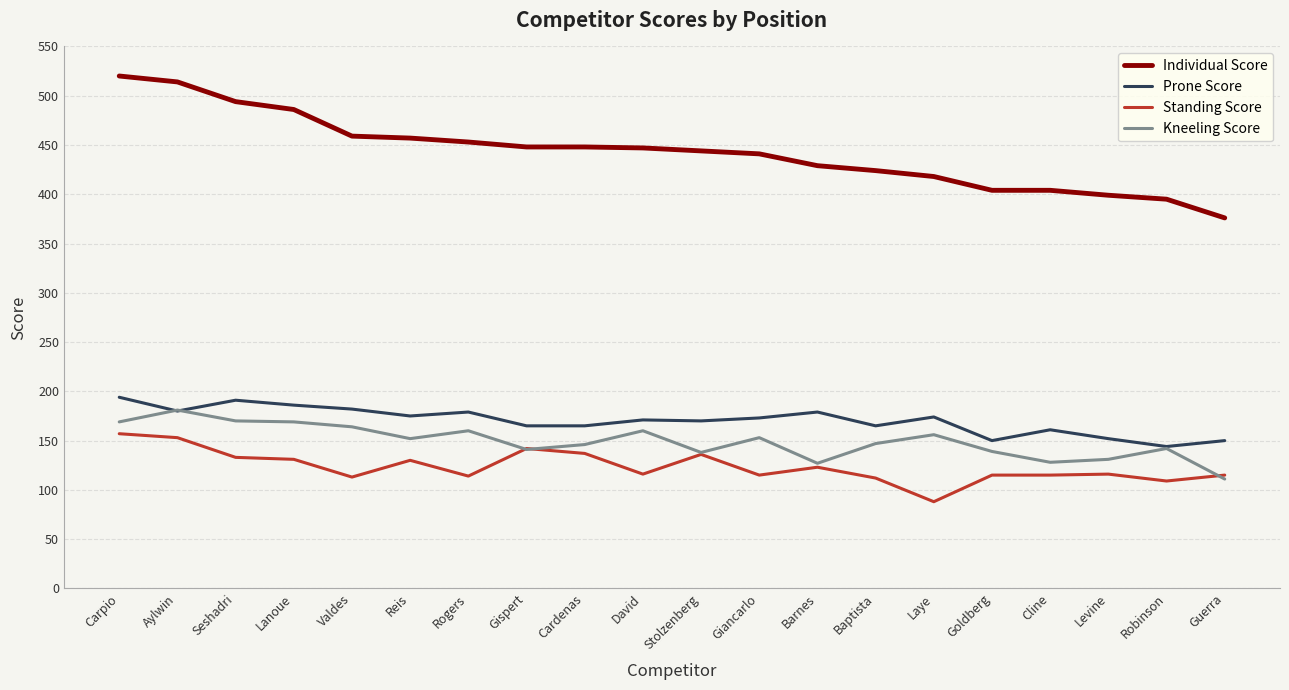

What is the spread (max minus min) of values at Baptista?

312